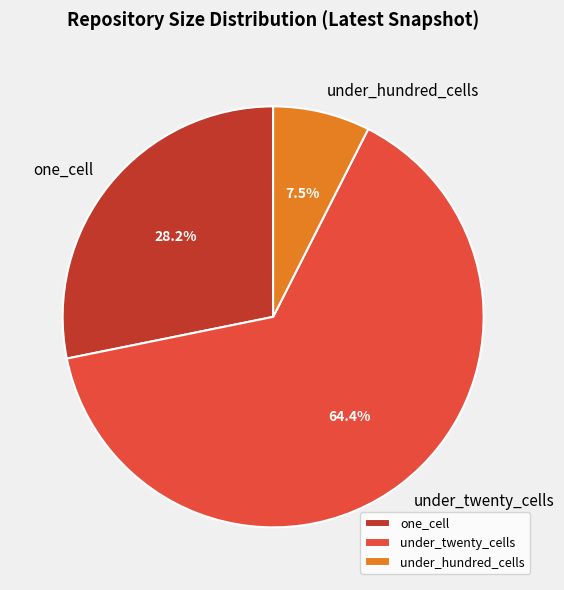

Which category has the biggest portion of the pie?

under_twenty_cells